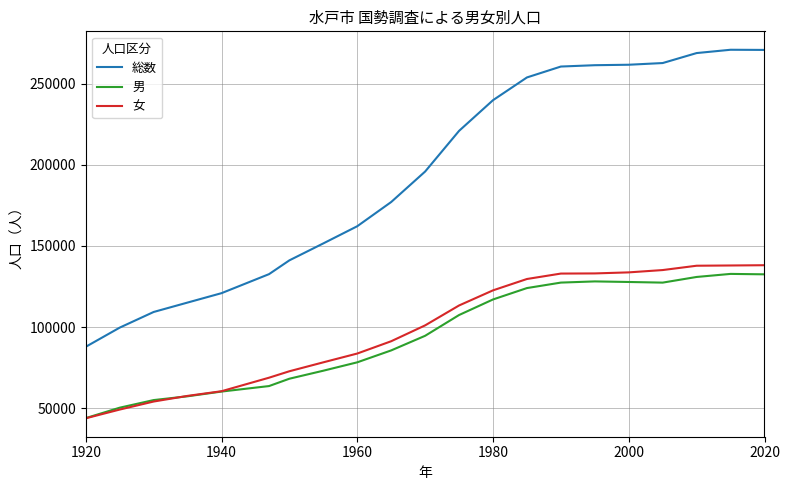

What is the highest value of the 総数 series?

270783